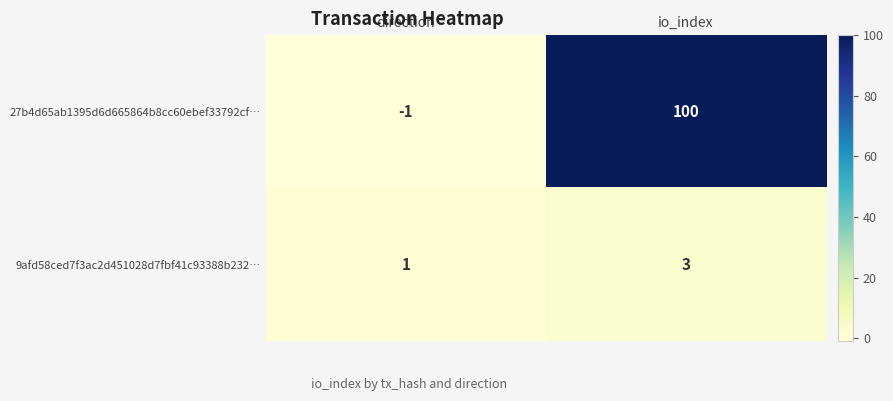

What is the average value of the 27b4d65ab1395d6d665864b8cc60ebef33792cf… series?

50